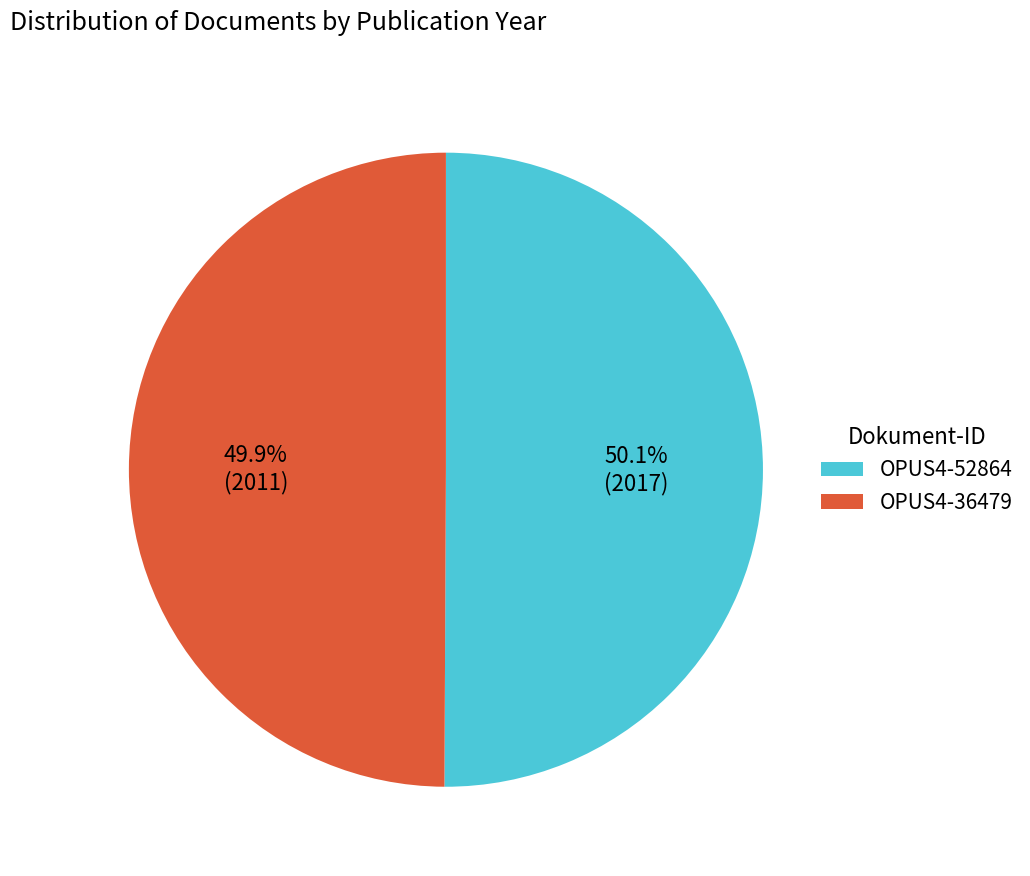

Count the number of slices in the pie.

2